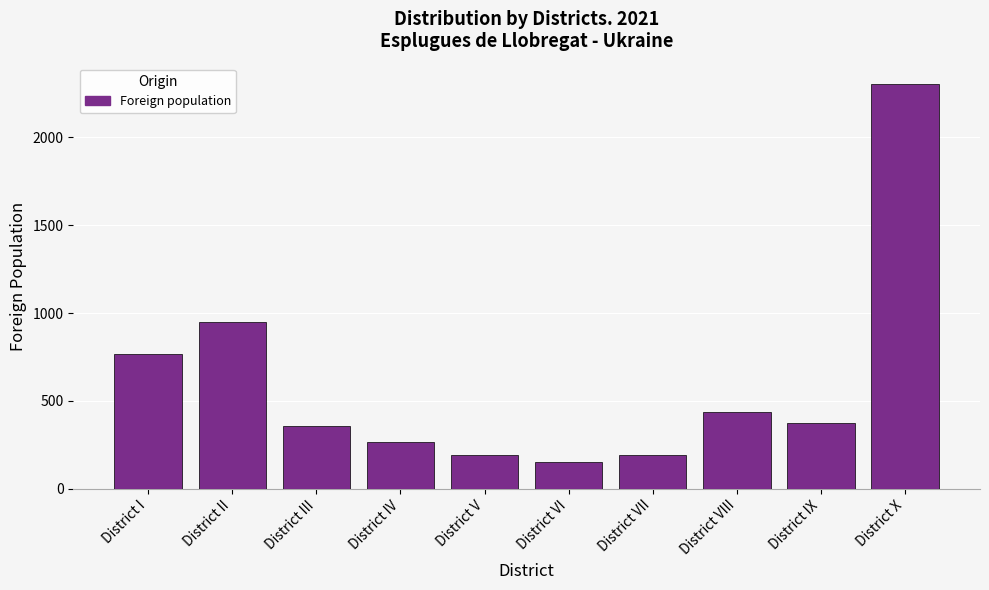

True or false: the data shows 178 at District IX.

False